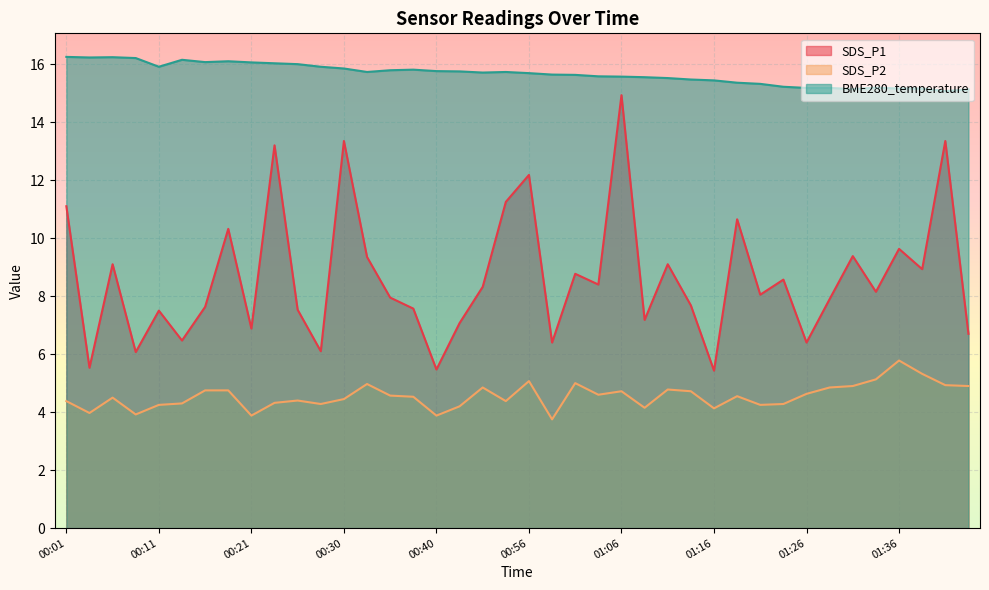

At which category is the sum across all series the highest?

01:06